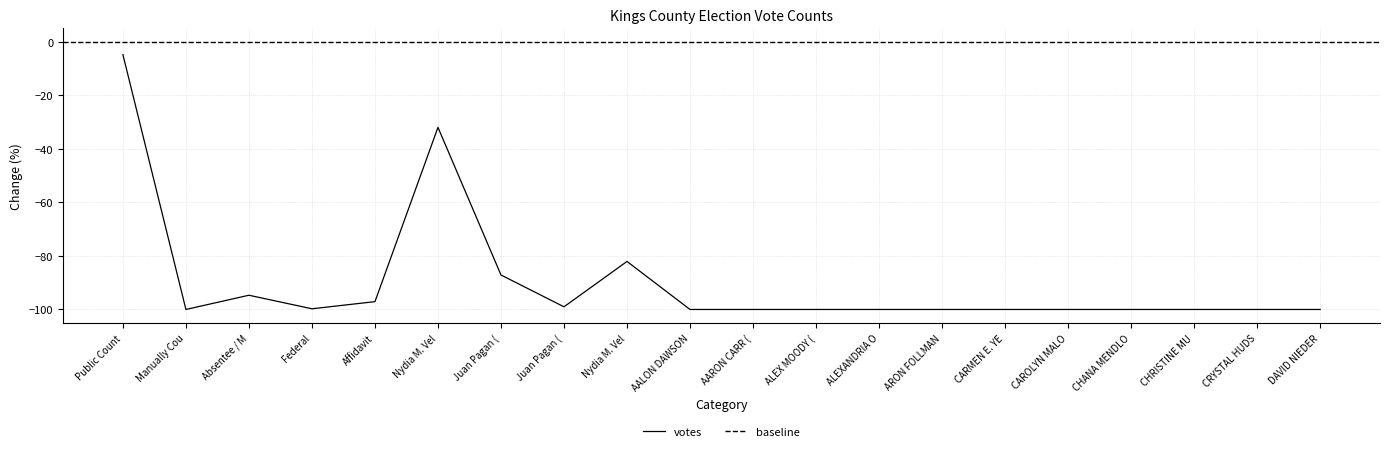

How many points are higher than both their immediate neighbors (excluding endpoints)?

3